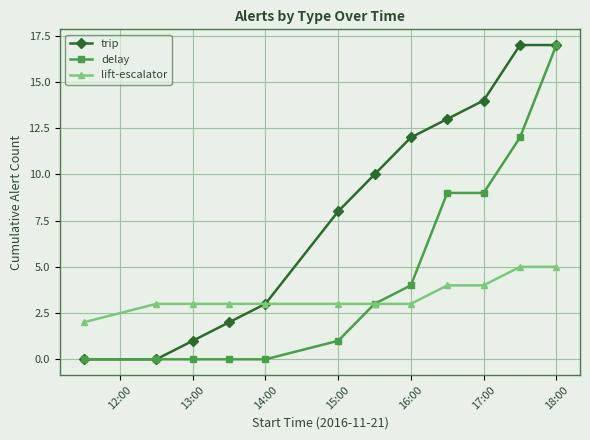

Which series has the largest total across all categories?

trip